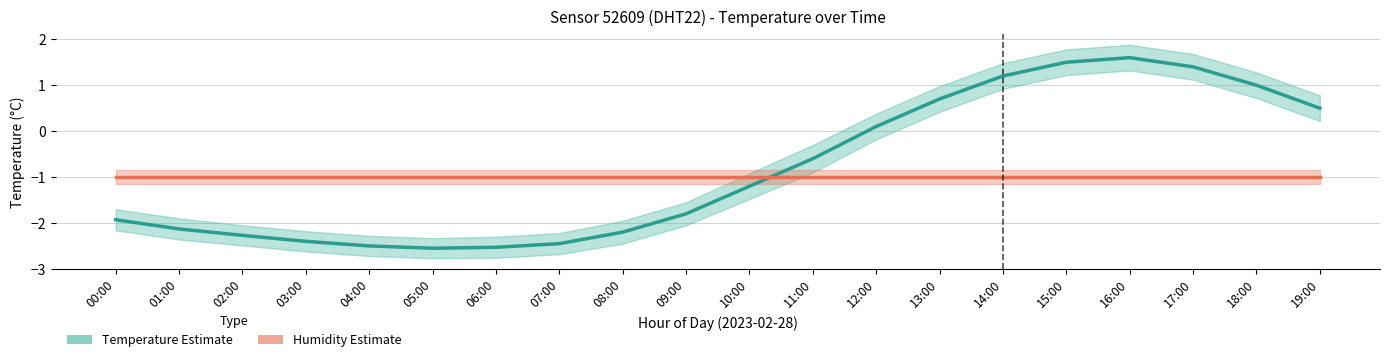

What is the lowest value of the Temperature Estimate series?

-2.5